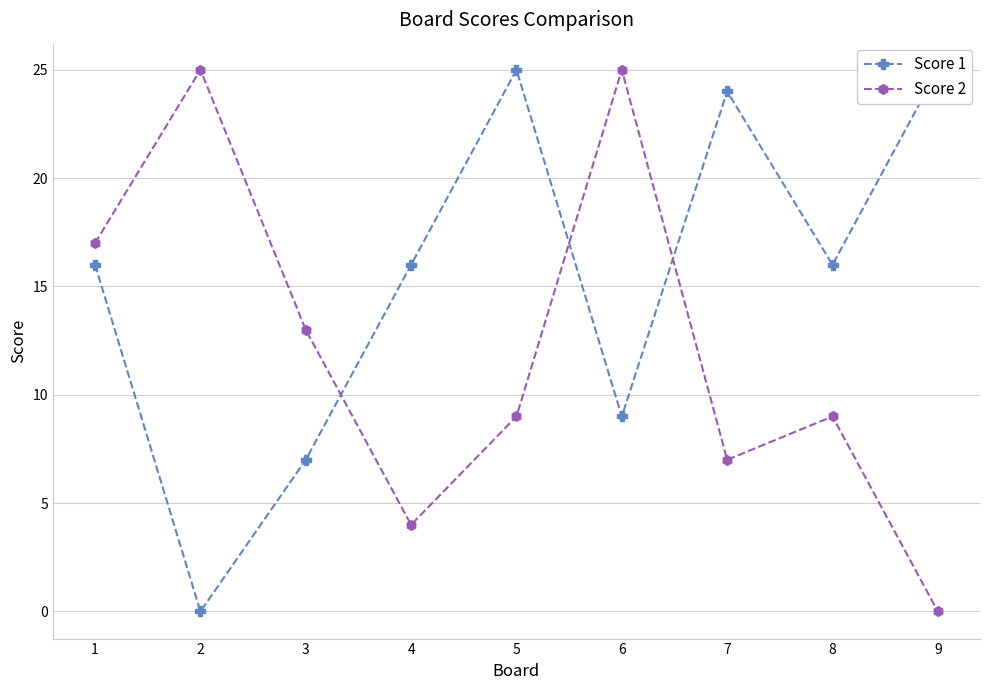

How many lines are shown in the chart?

2